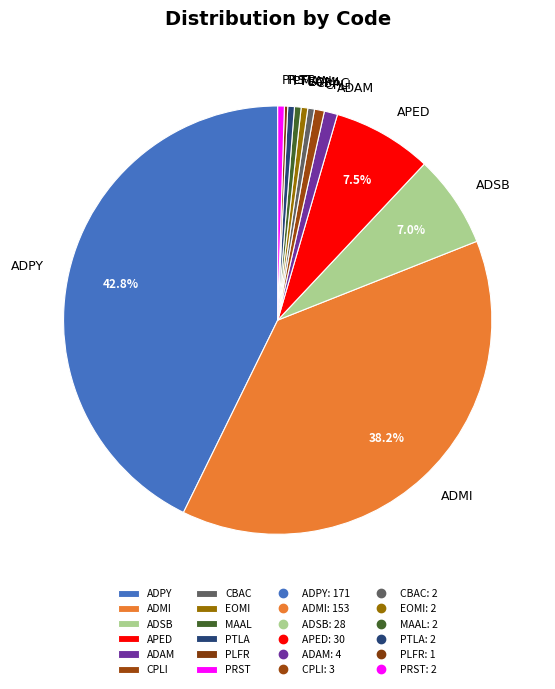

Which category has the biggest portion of the pie?

ADPY